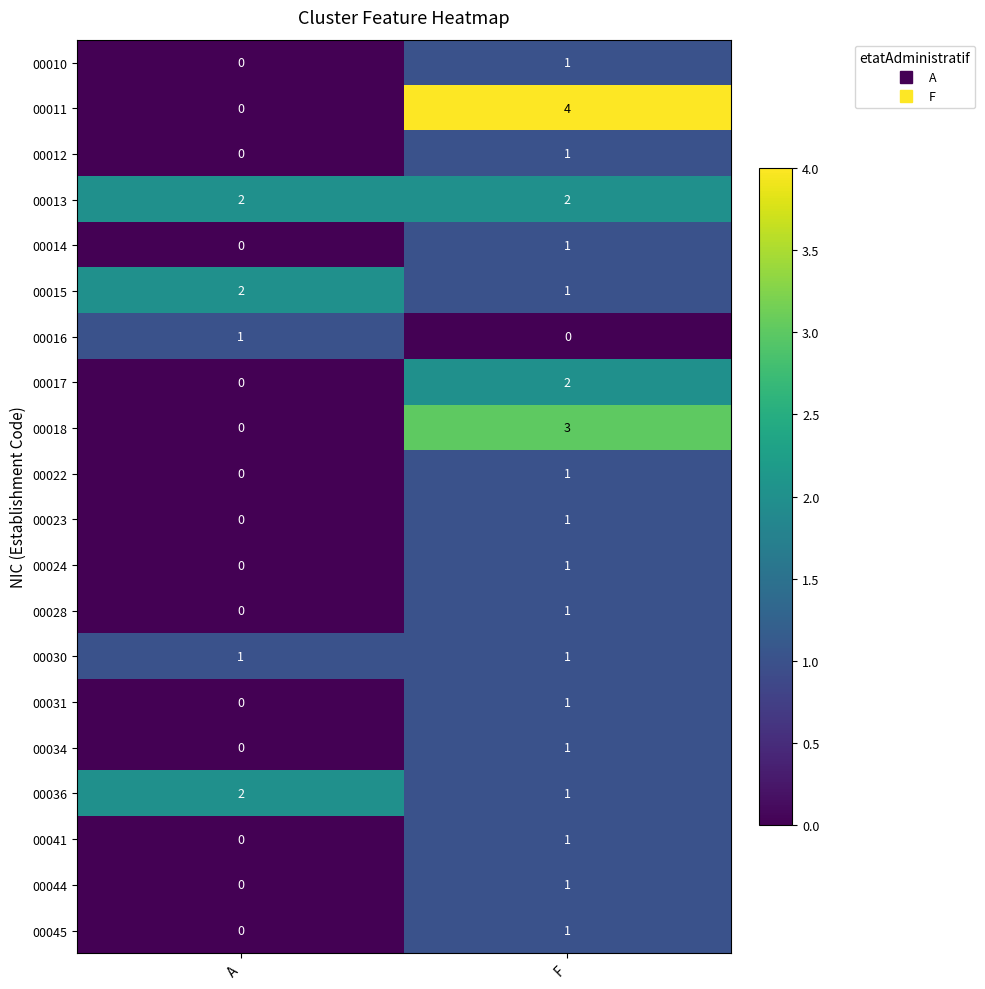

What is the spread (max minus min) of values at F?

4